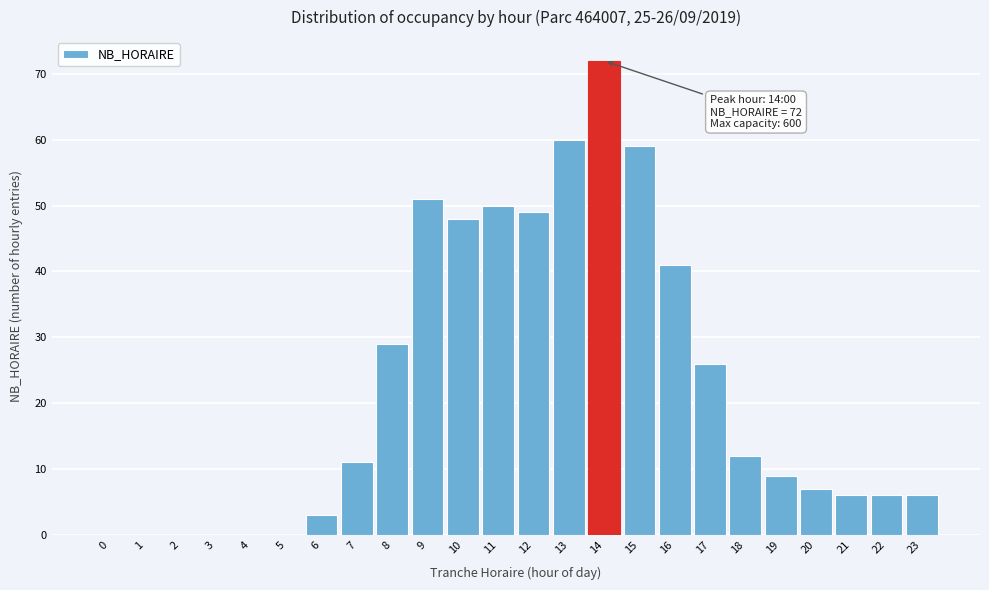

Reading left to right, list all the values displayed in this chart.

0=0	1=0	2=0	3=0	4=0	5=0	6=3	7=11	8=29	9=51	10=48	11=50	12=49	13=60	14=72	15=59	16=41	17=26	18=12	19=9	20=7	21=6	22=6	23=6